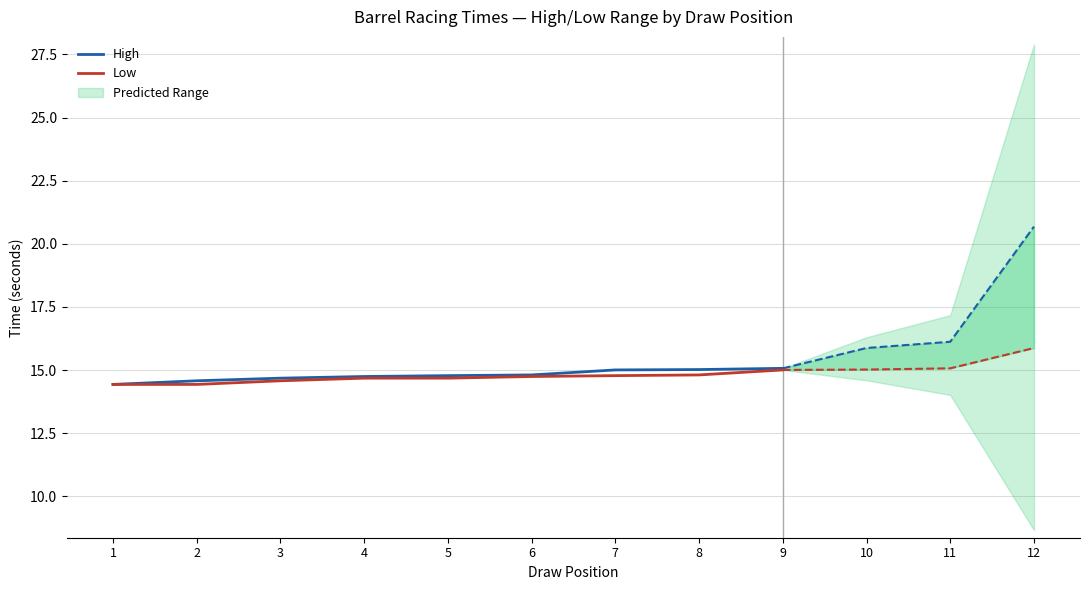

What is the minimum value for Low?

14.4